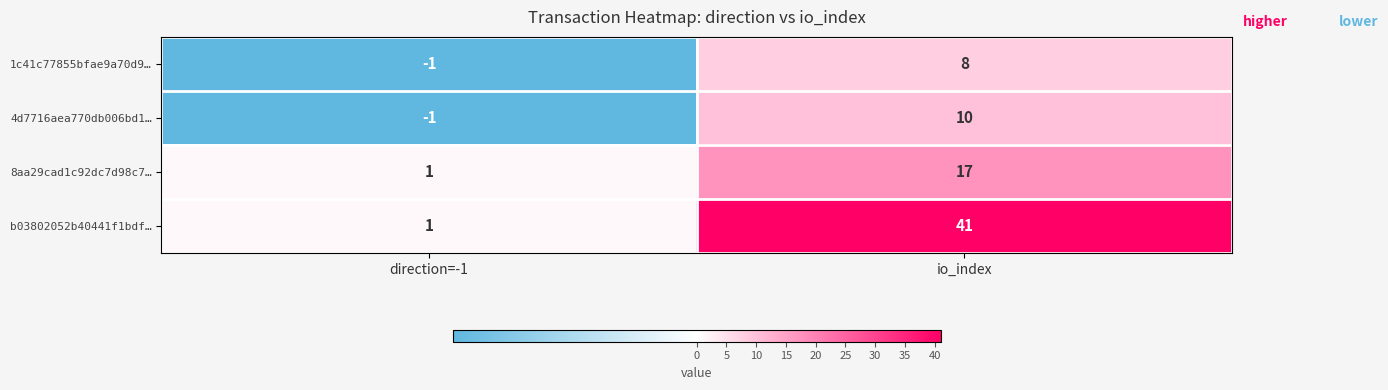

What is the sum of the 1c41c77855bfae9a70d9… values at direction=-1 and io_index?

7